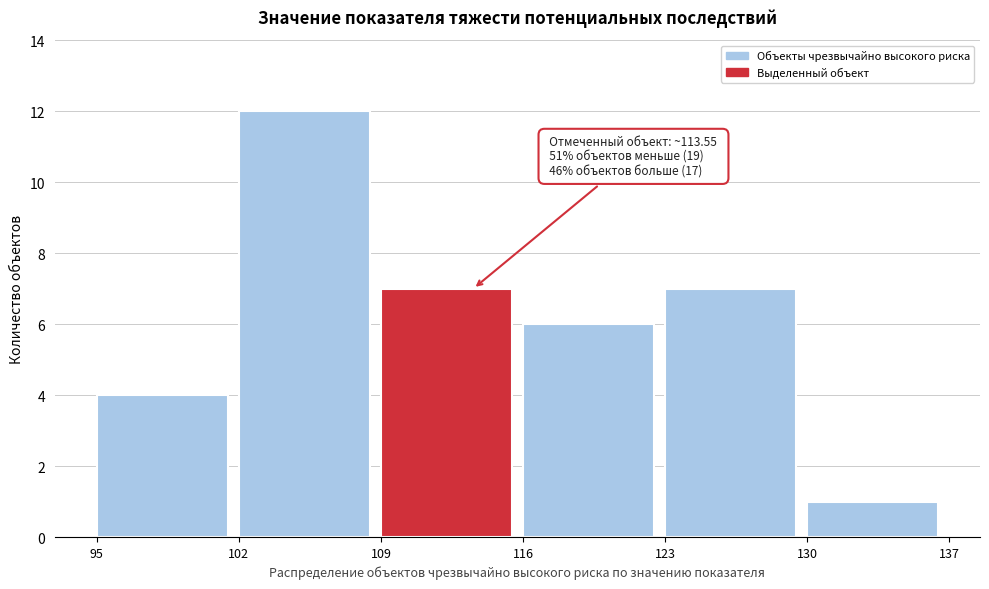

Which range on the x-axis has the tallest bar?

102 to 109